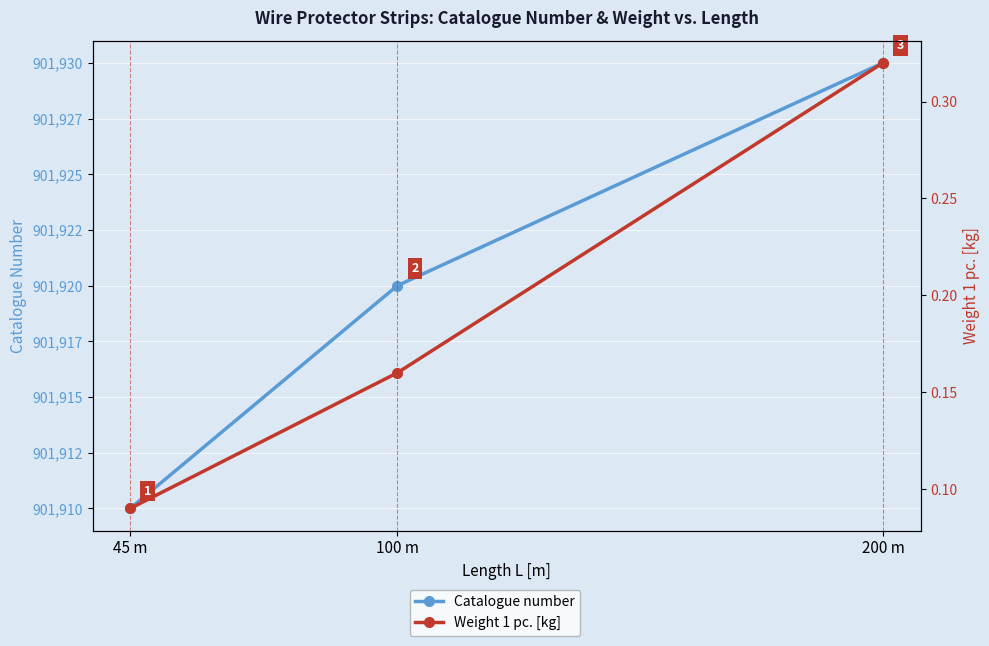

How many Weight 1 pc. [kg] values are between 0 and 1?

3